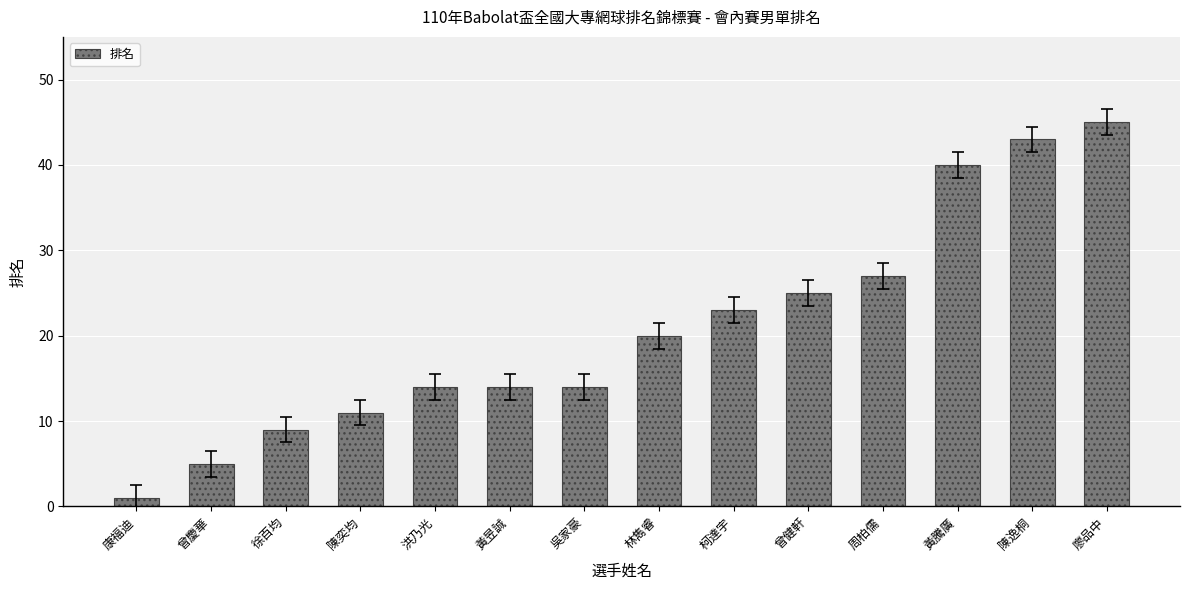

Reading right to left, transcribe all the data shown in this chart.

45	43	40	27	25	23	20	14	14	14	11	9	5	1